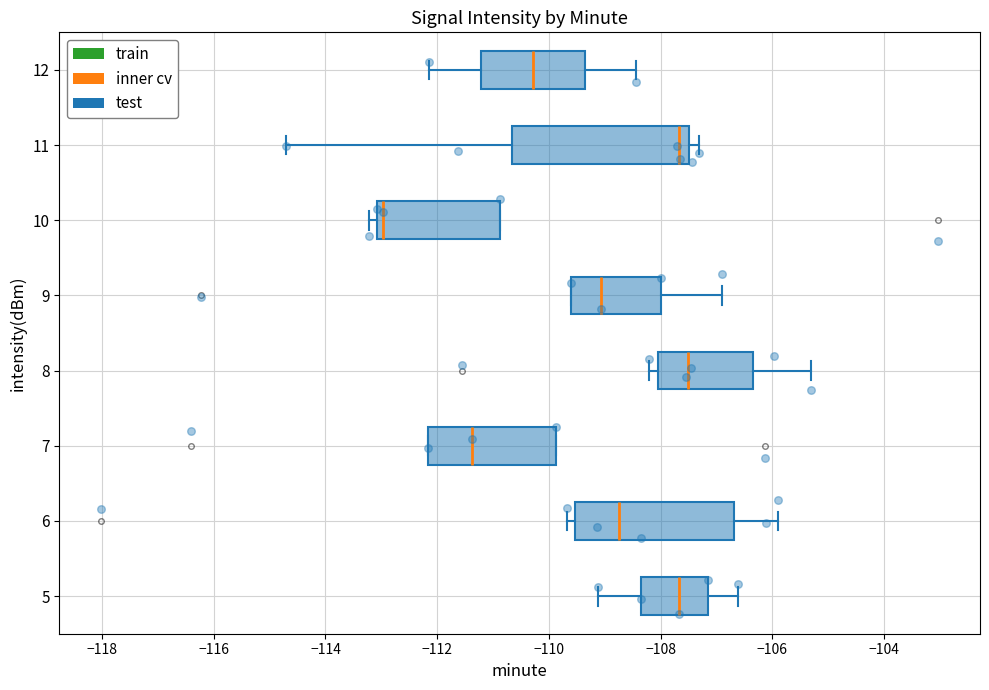

Reading bottom to top, transcribe this box plot: for each box, give where its median line is, the range the box spans, and where its two whiskers end, as read against the x-axis. The values are not printed on the chart, so give them approximately, as read against the axis.

5: median -107.6, box -108.4 to -107.2, whiskers -109.2 to -106.6
6: median -108.8, box -109.6 to -106.6, whiskers -109.6 (just left of the box's left edge) to -106.0
7: median -111.4, box -112.2 to -109.8, whiskers -112.2 to -109.8
8: median -107.6, box -108.0 to -106.4, whiskers -108.2 to -105.4
9: median -109.0, box -109.6 to -108.0, whiskers -109.6 to -107.0
10: median -113.0 (just right of the box's left edge), box -113.0 to -110.8, whiskers -113.2 to -110.8
11: median -107.6, box -110.6 to -107.4, whiskers -114.8 to -107.4 (just right of the box's right edge)
12: median -110.2, box -111.2 to -109.4, whiskers -112.2 to -108.4